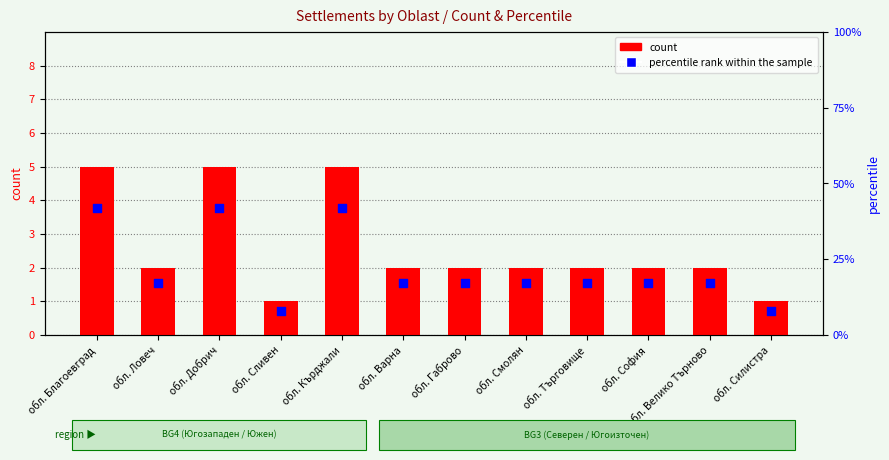

At which category is the sum across all series the highest?

обл. Благоевград